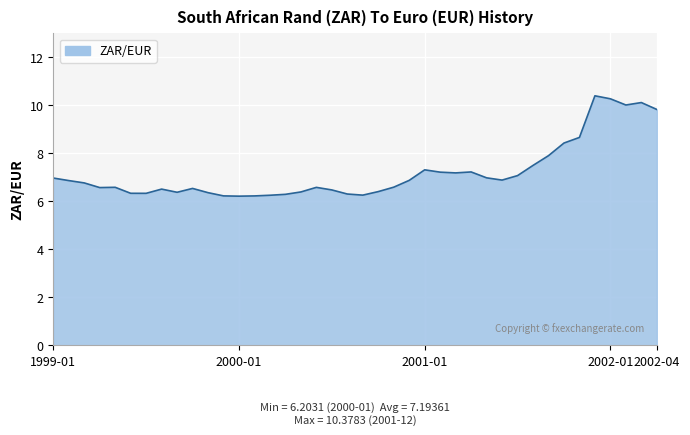

What is the difference between the maximum and minimum values?

4.2